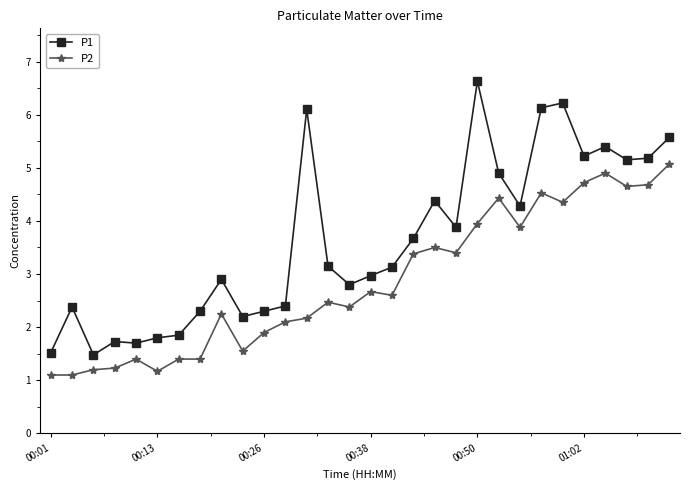

What is the lowest value of the P2 series?

1.1